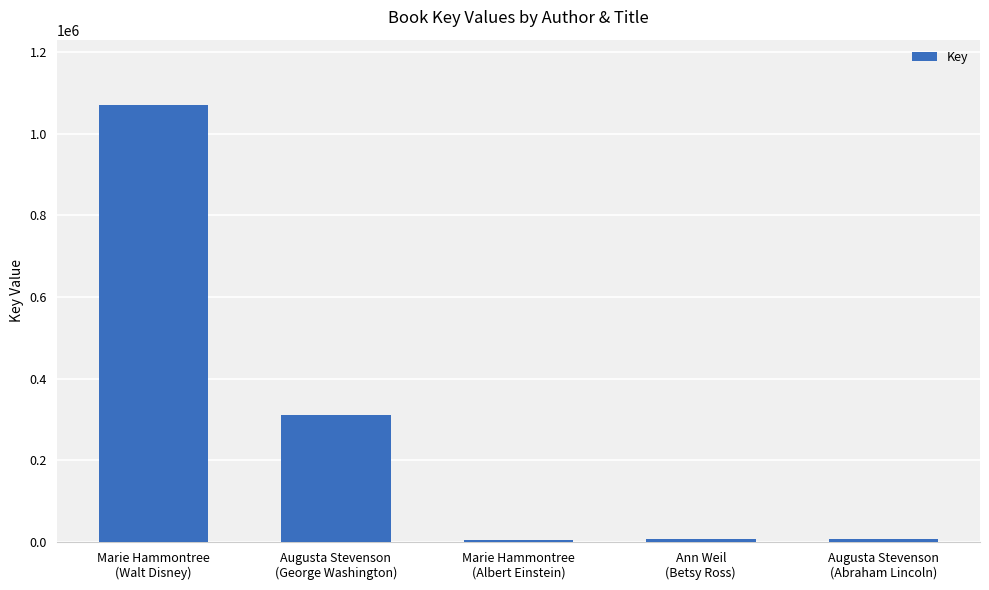

What is the label of the 1st bar from the right?

Augusta Stevenson
(Abraham Lincoln)